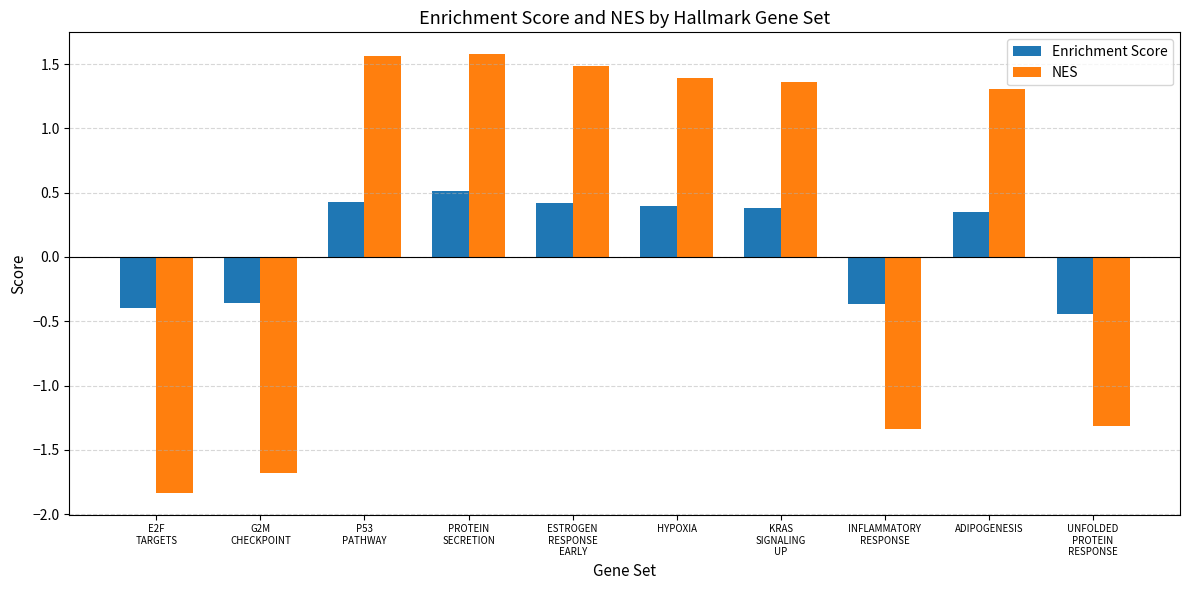

What is the minimum value shown in the chart?

-1.8